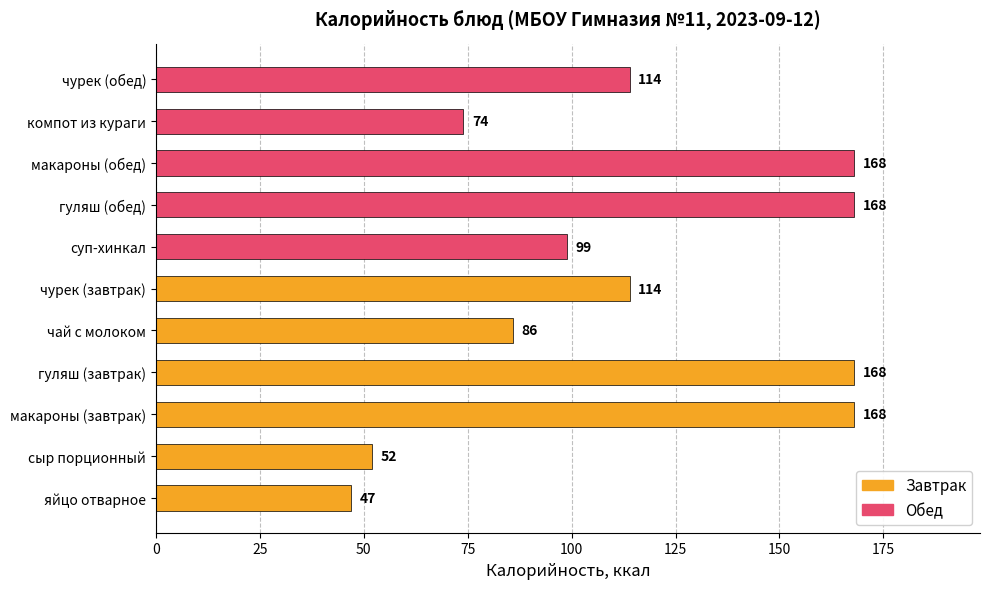

Approximately how many times larger is the value at гуляш (обед) compared to суп-хинкал?

1.7